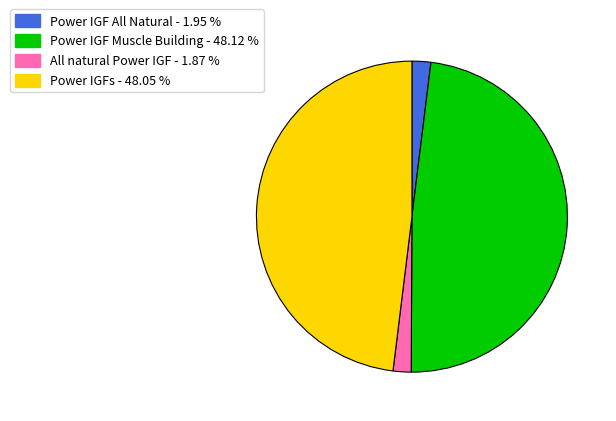

Is it true that Power IGF All Natural is 2% of the pie?

True